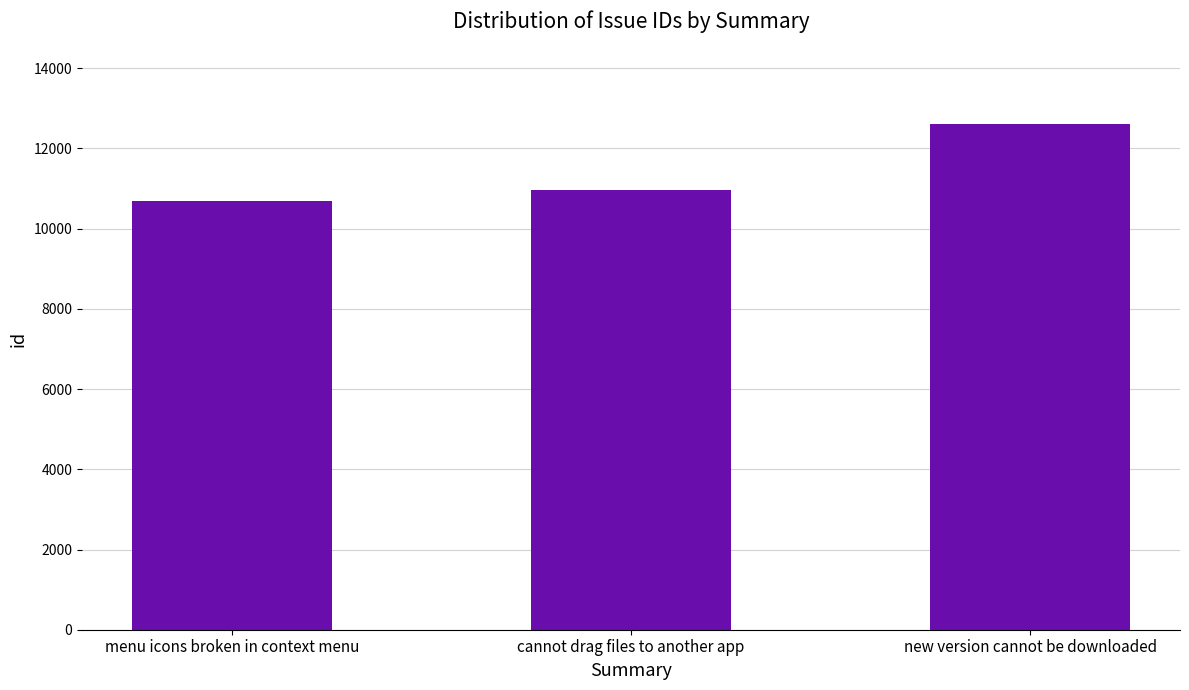

Count the number of categories in the chart.

3